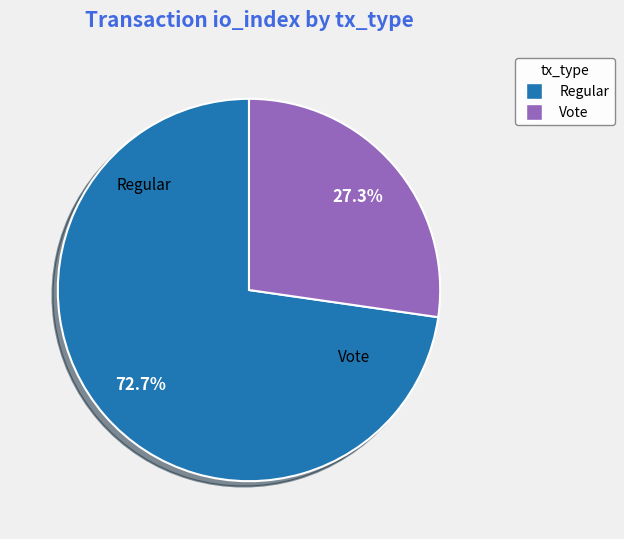

Does any single category account for the majority?

Yes